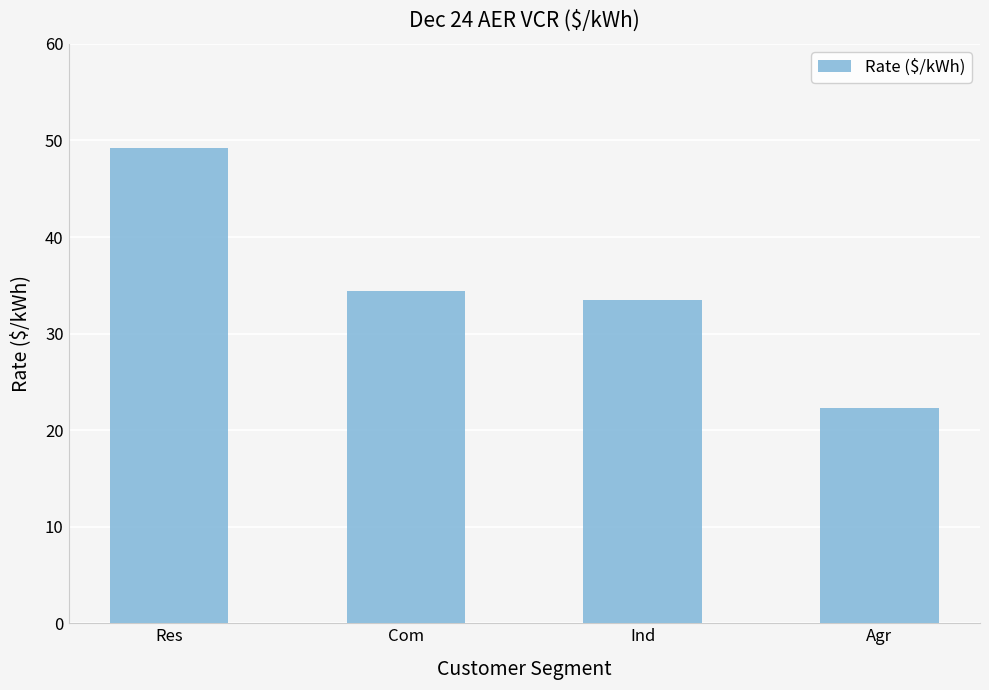

List the labels in order of value, smallest first.

Agr, Ind, Com, Res